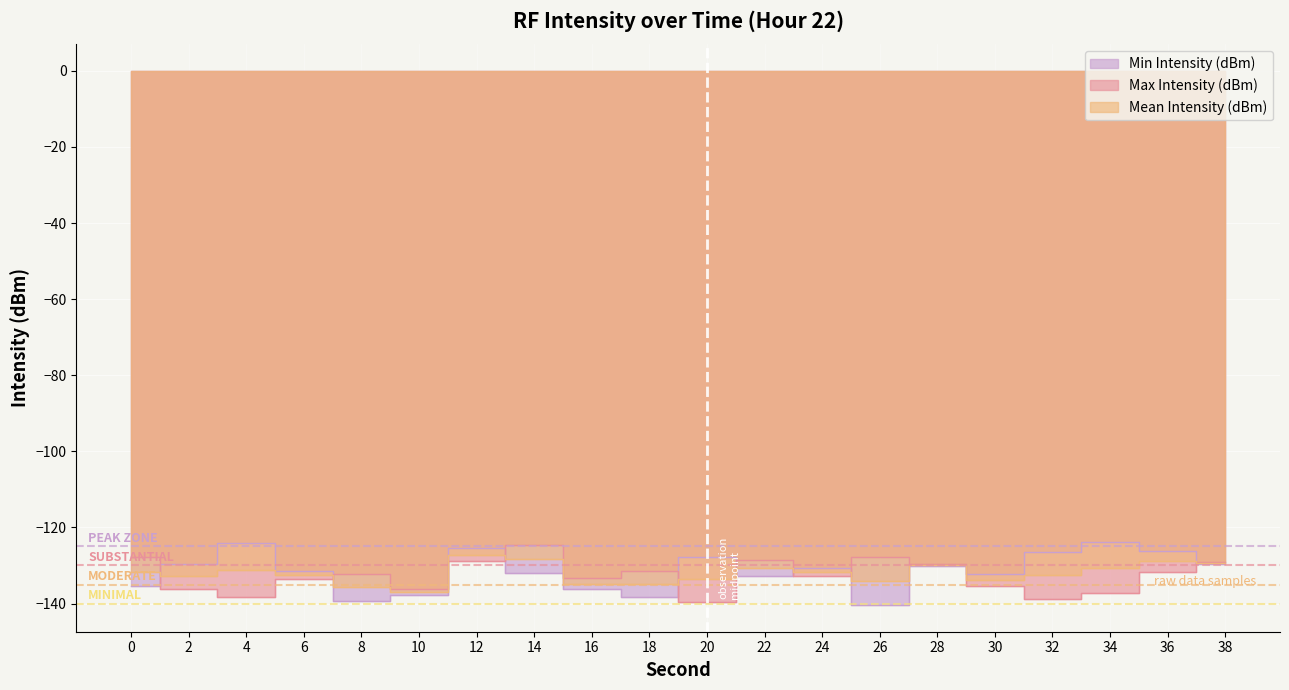

What is the value of the Mean Intensity (dBm) point at the 12th from the left?

-130.7